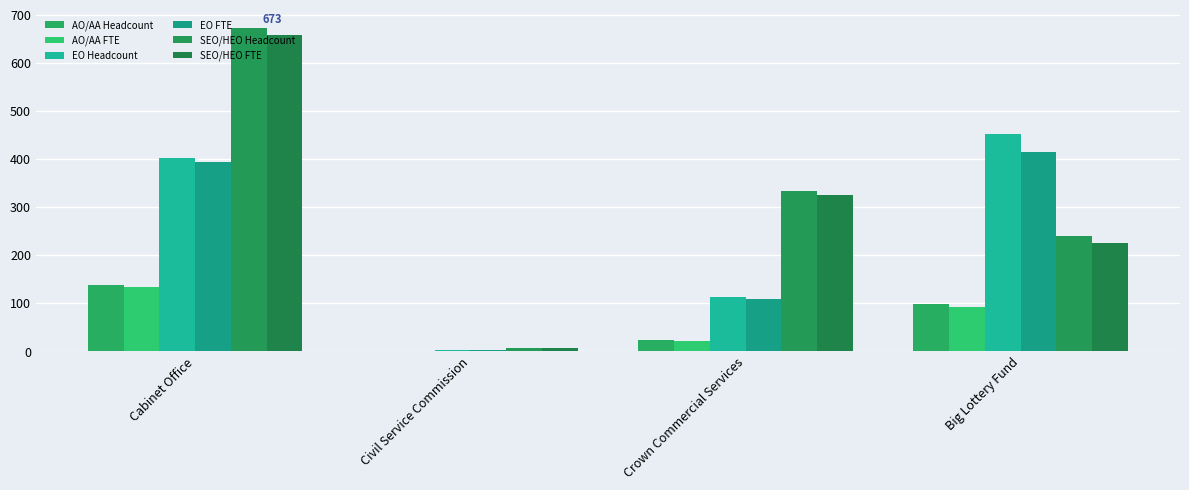

How many categories are shown in the chart?

4